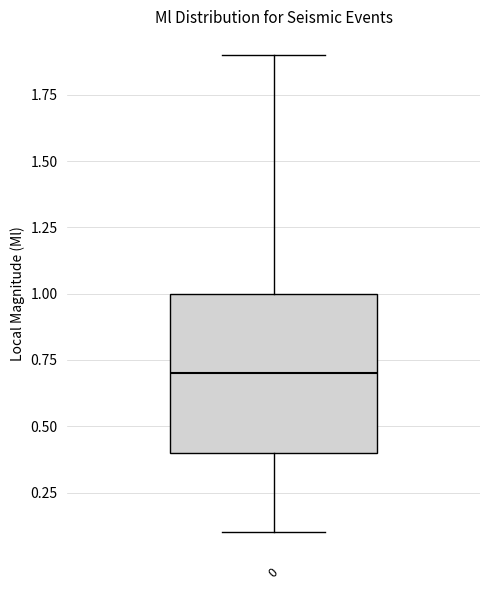

Transcribe this box plot: give where the median line is, the range the box spans, and where the two whiskers end, as read against the y-axis. The values are not printed on the chart, so give them approximately, as read against the axis.

median 0.7, box 0.4 to 1.0, whiskers 0.1 to 1.9